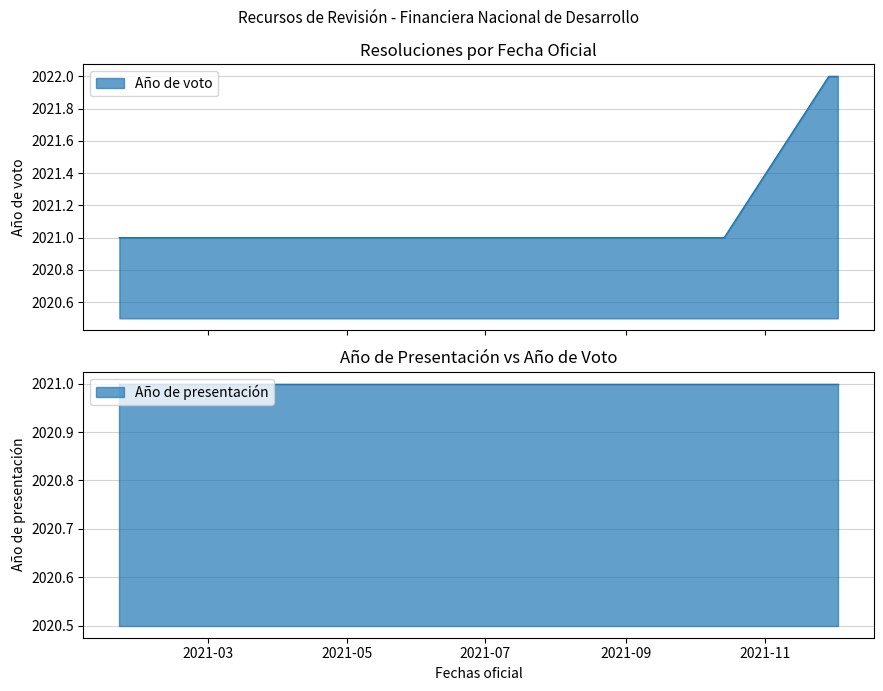

Rank the categories by value from lowest to highest.

2021-01-21, 2021-03-17, 2021-04-29, 2021-04-29, 2021-05-04, 2021-10-14, 2021-11-29, 2021-12-03